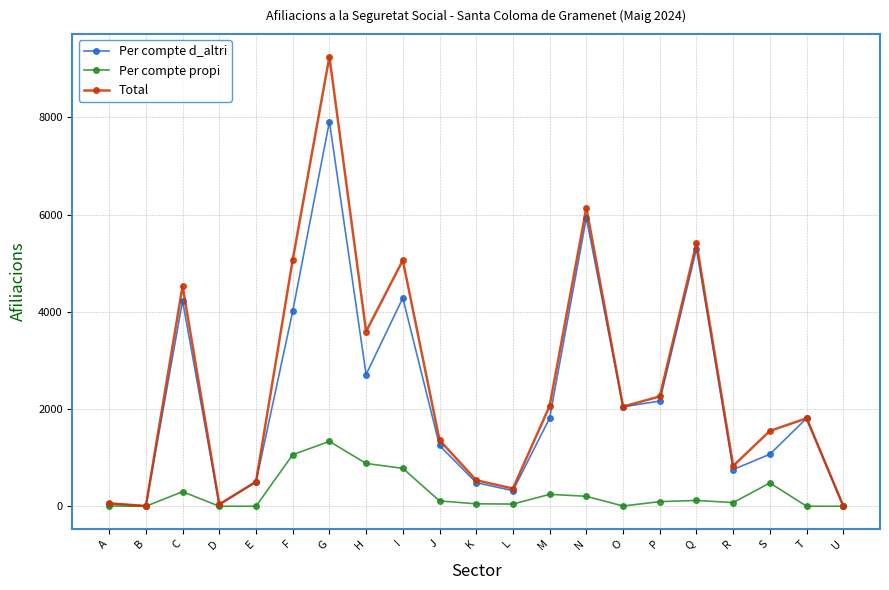

Read the Per compte d_altri value at G, to the nearest 10.

7920